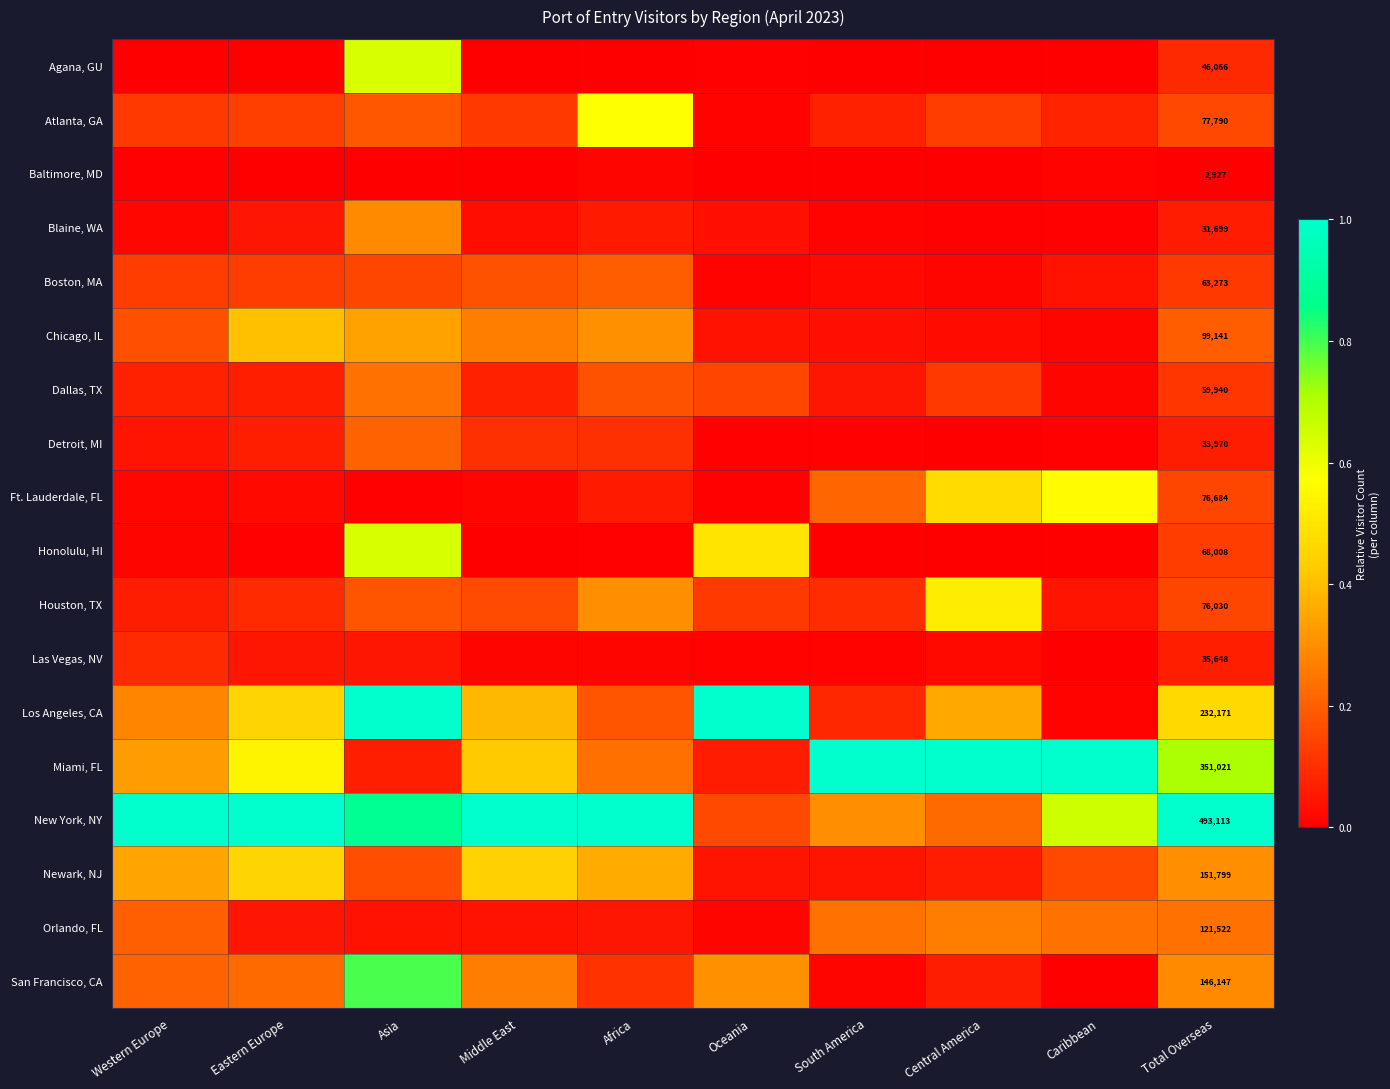

List the labels in order of Baltimore, MD value, smallest first.

Eastern Europe, Asia, Oceania, Total Overseas, South America, Middle East, Central America, Western Europe, Caribbean, Africa